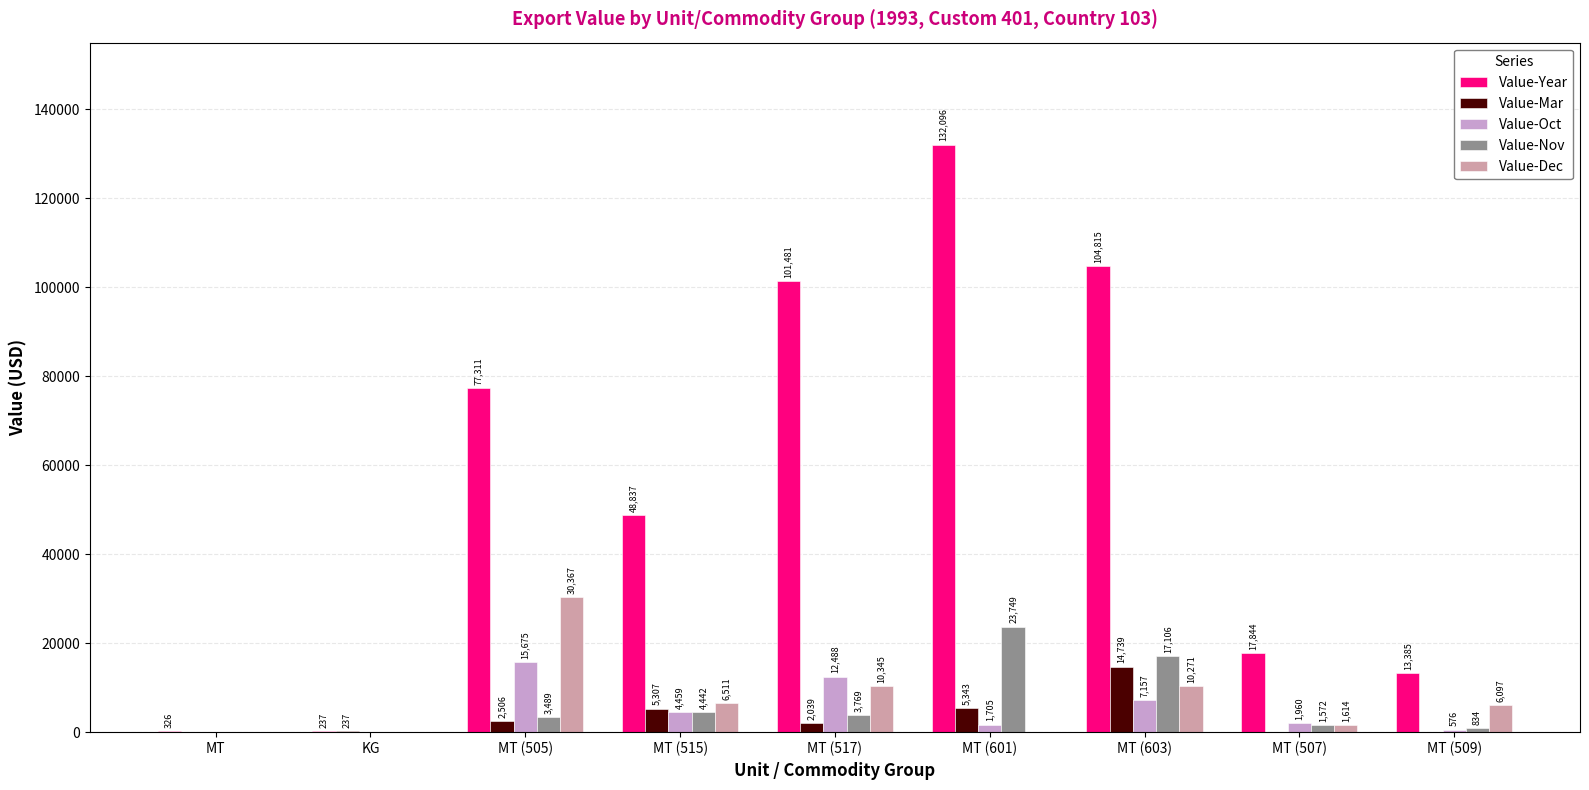

How many distinct data groups are displayed?

5